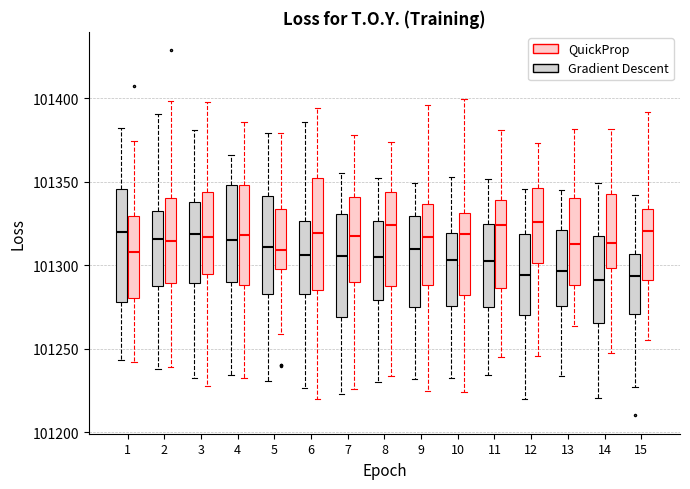

Reading left to right, read every box against the y-axis: the position of its median line, the range the box covers, and the ends of its whiskers. The values are not printed on the chart, so give them approximately, as read against the axis.

1 (Gradient Descent): median 101320, box 101280 to 101345, whiskers 101245 to 101380
1 (QuickProp): median 101310, box 101280 to 101330, whiskers 101240 to 101375
2 (Gradient Descent): median 101315, box 101285 to 101335, whiskers 101240 to 101390
2 (QuickProp): median 101315, box 101290 to 101340, whiskers 101240 to 101400
3 (Gradient Descent): median 101320, box 101290 to 101340, whiskers 101230 to 101380
3 (QuickProp): median 101315, box 101295 to 101345, whiskers 101230 to 101400
4 (Gradient Descent): median 101315, box 101290 to 101350, whiskers 101235 to 101365
4 (QuickProp): median 101320, box 101290 to 101350, whiskers 101235 to 101385
5 (Gradient Descent): median 101310, box 101285 to 101340, whiskers 101230 to 101380
5 (QuickProp): median 101310, box 101300 to 101335, whiskers 101260 to 101380
6 (Gradient Descent): median 101305, box 101285 to 101325, whiskers 101225 to 101385
6 (QuickProp): median 101320, box 101285 to 101350, whiskers 101220 to 101395
7 (Gradient Descent): median 101305, box 101270 to 101330, whiskers 101225 to 101355
7 (QuickProp): median 101320, box 101290 to 101340, whiskers 101225 to 101380
8 (Gradient Descent): median 101305, box 101280 to 101325, whiskers 101230 to 101350
8 (QuickProp): median 101325, box 101290 to 101345, whiskers 101235 to 101375
9 (Gradient Descent): median 101310, box 101275 to 101330, whiskers 101230 to 101350
9 (QuickProp): median 101315, box 101290 to 101335, whiskers 101225 to 101395
10 (Gradient Descent): median 101305, box 101275 to 101320, whiskers 101235 to 101355
10 (QuickProp): median 101320, box 101280 to 101330, whiskers 101225 to 101400
11 (Gradient Descent): median 101300, box 101275 to 101325, whiskers 101235 to 101350
11 (QuickProp): median 101325, box 101285 to 101340, whiskers 101245 to 101380
12 (Gradient Descent): median 101295, box 101270 to 101320, whiskers 101220 to 101345
12 (QuickProp): median 101325, box 101300 to 101345, whiskers 101245 to 101375
13 (Gradient Descent): median 101295, box 101275 to 101320, whiskers 101235 to 101345
13 (QuickProp): median 101310, box 101290 to 101340, whiskers 101265 to 101380
14 (Gradient Descent): median 101290, box 101265 to 101320, whiskers 101220 to 101350
14 (QuickProp): median 101315, box 101300 to 101345, whiskers 101250 to 101380
15 (Gradient Descent): median 101295, box 101270 to 101305, whiskers 101225 to 101340
15 (QuickProp): median 101320, box 101290 to 101335, whiskers 101255 to 101390